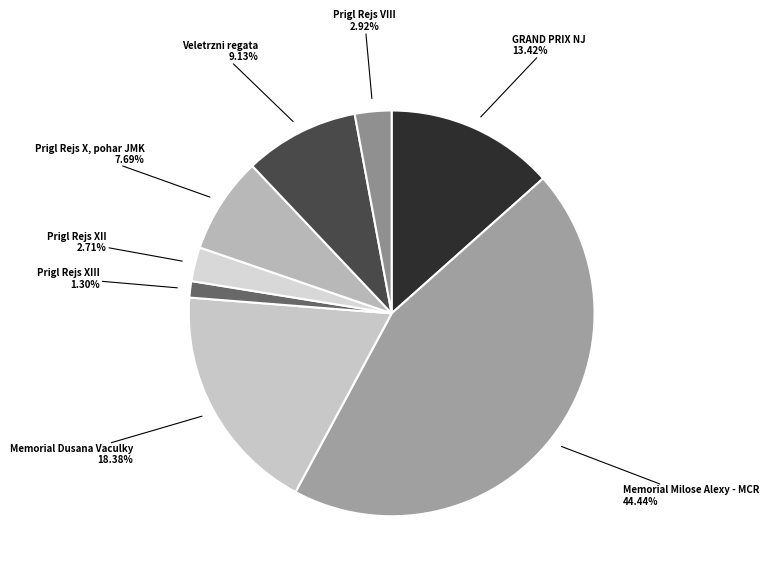

Is there a majority slice in this chart?

No